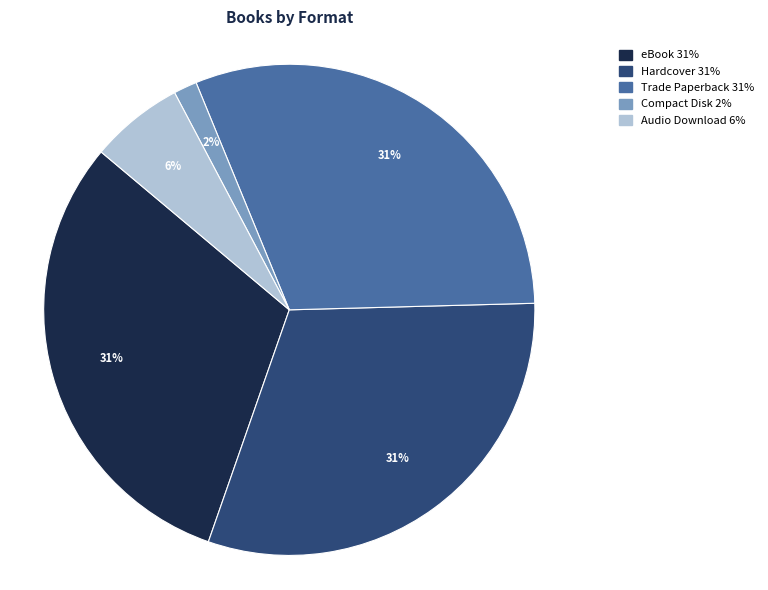

Count the number of slices in the pie.

5